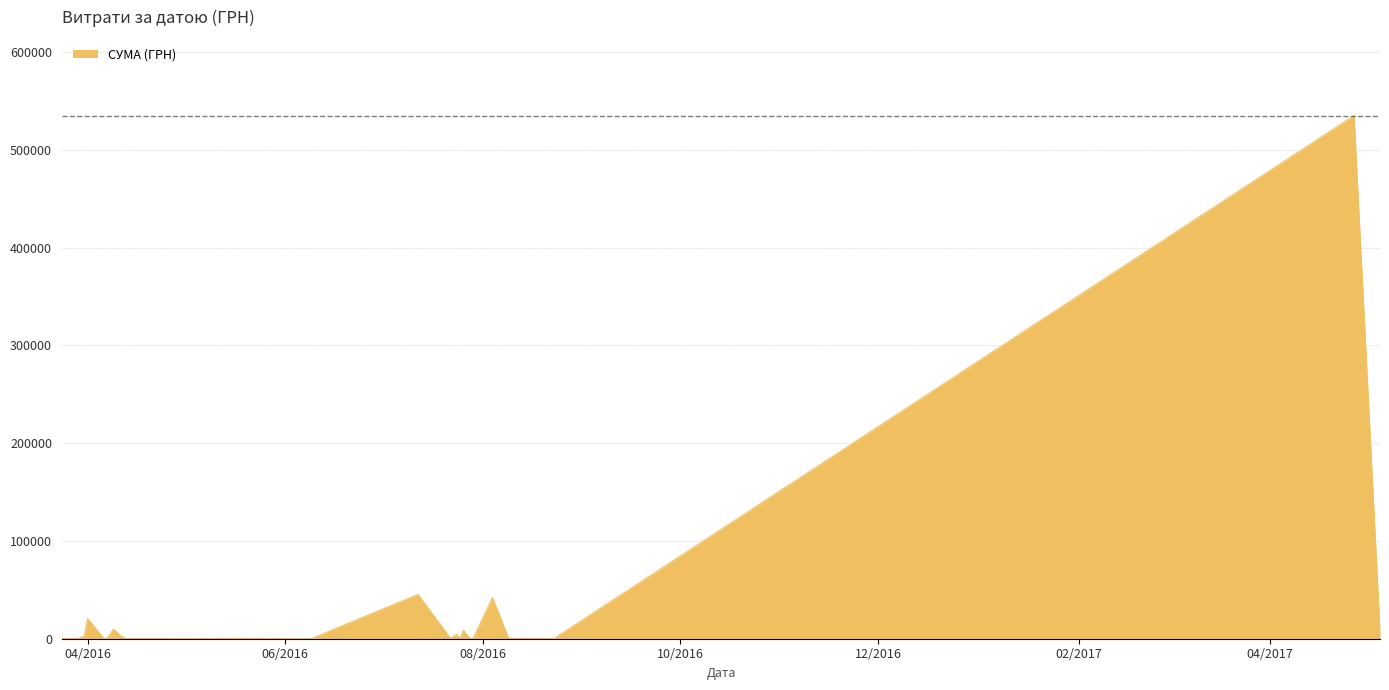

What is the maximum value shown in the chart?

534888.2